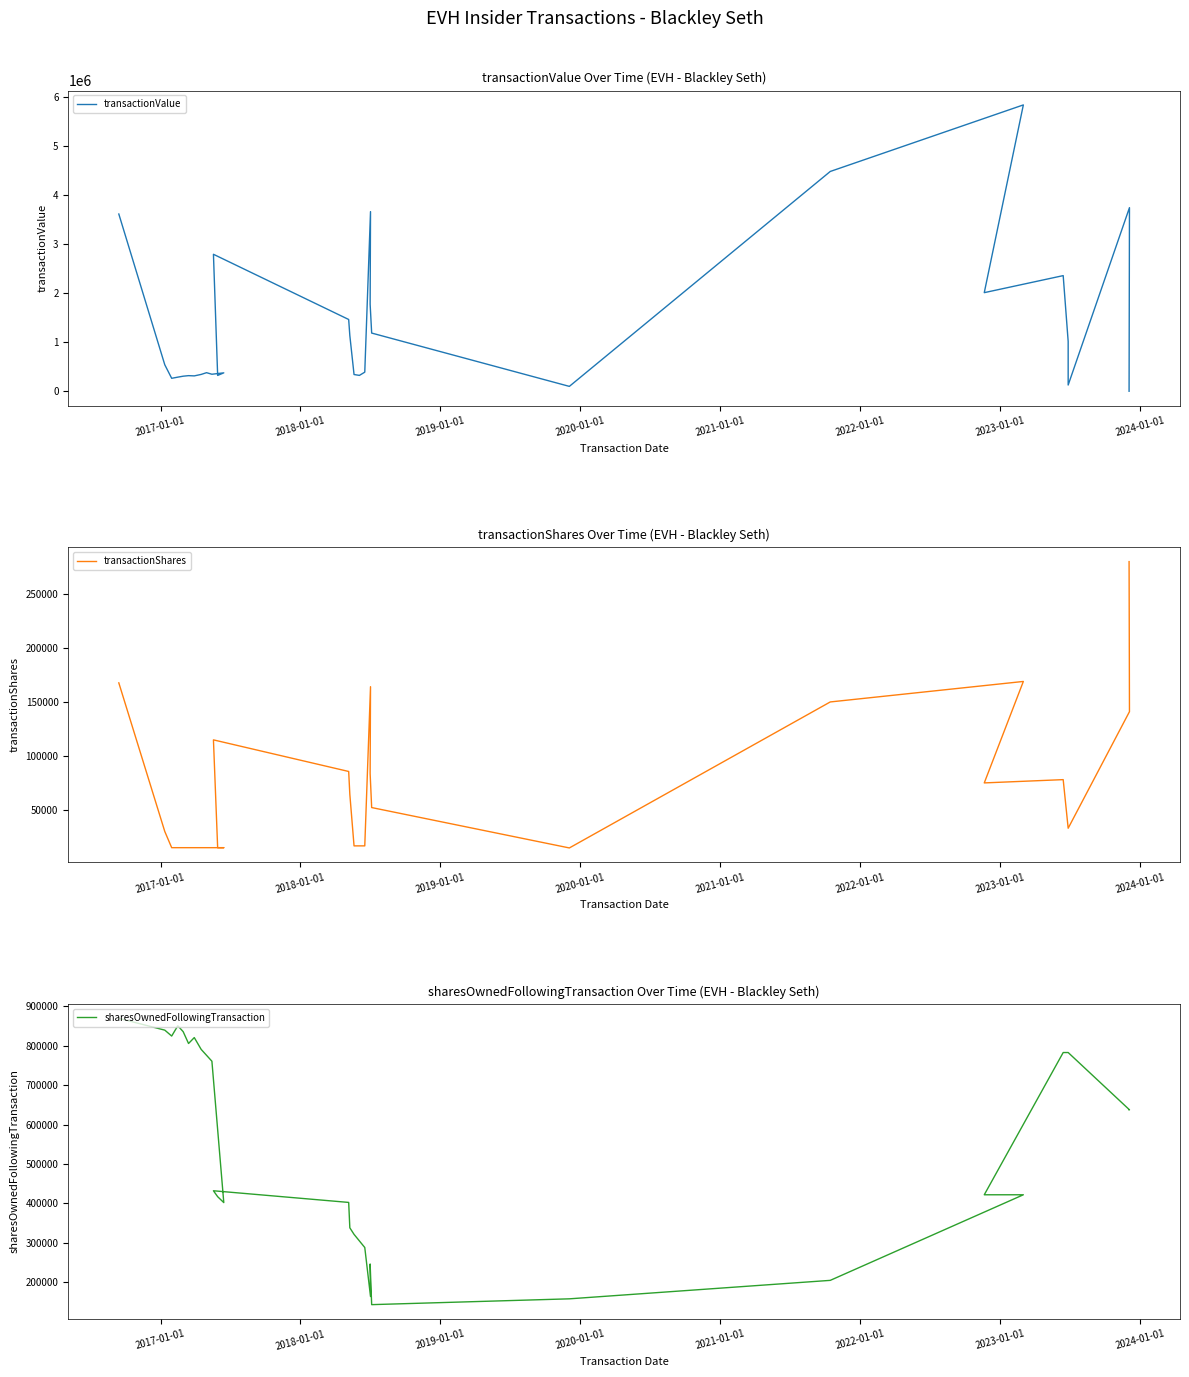

The sharesOwnedFollowingTransaction series shows 342660 at 2016-01-01. True or false?

False